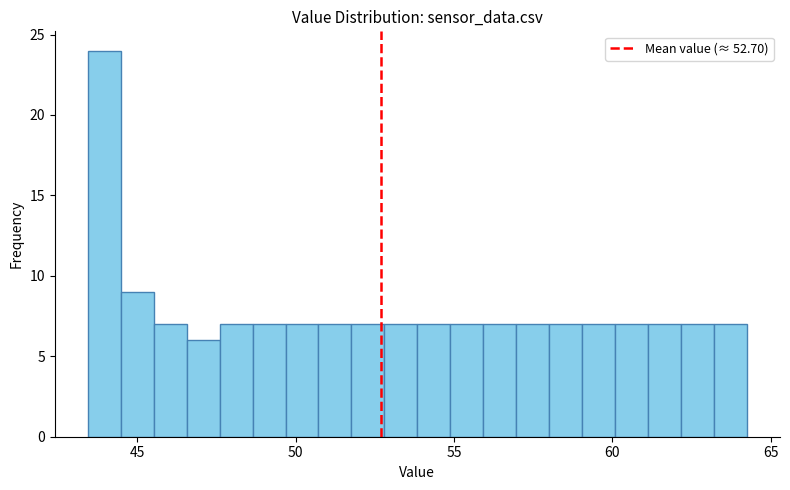

Read against the x-axis, roughly where is the centre of the tallest bar?

44.0